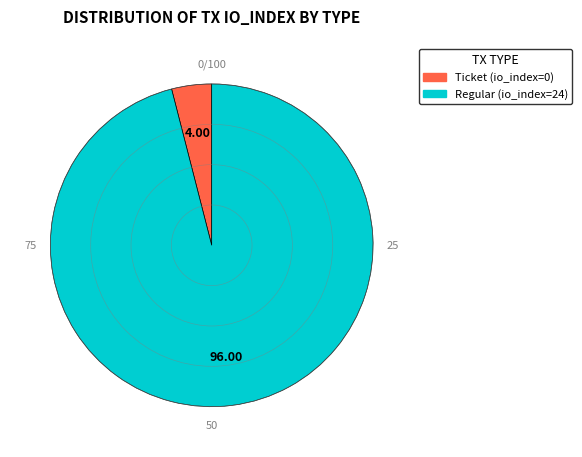

Which slice is the largest?

Regular (io_index=24)